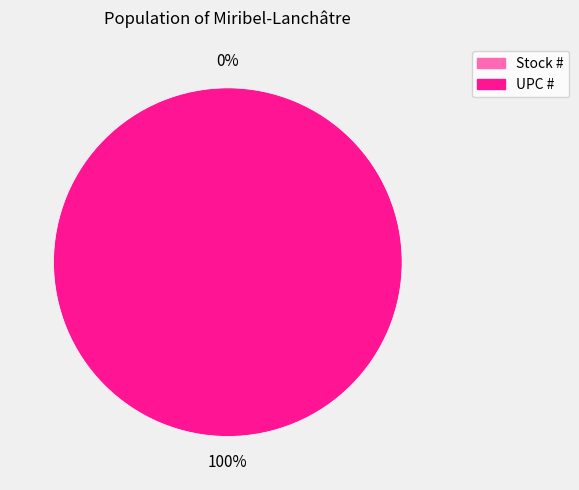

What is the change in value from Stock # to UPC #?

+751338232037